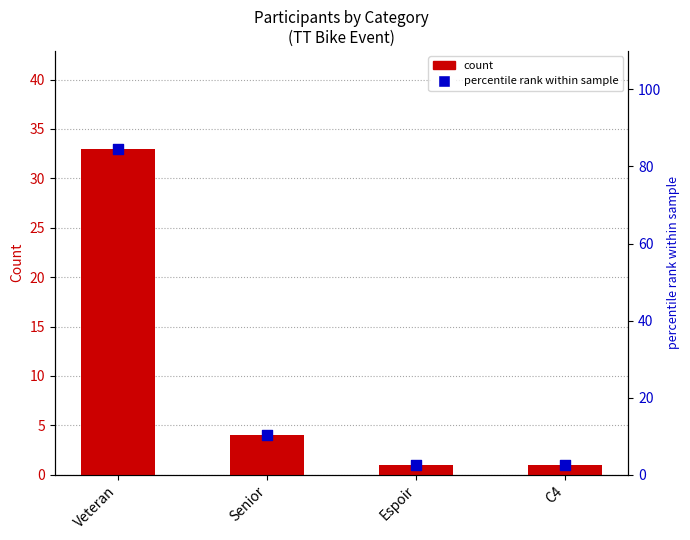

What are all the series names shown in the legend?

count, percentile rank within sample